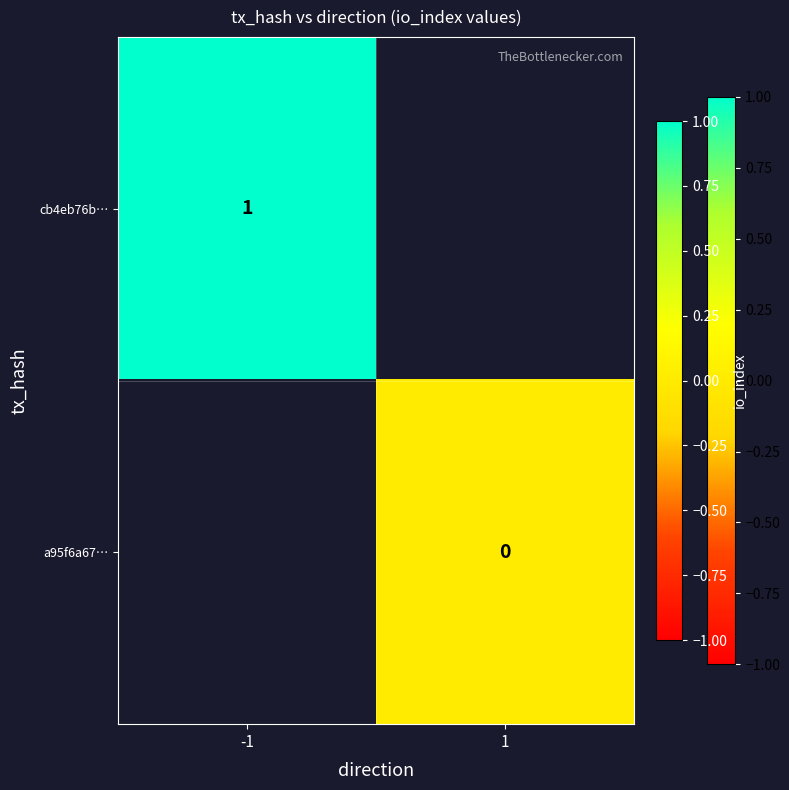

The cb4eb76b… series shows 2 at -1. True or false?

False